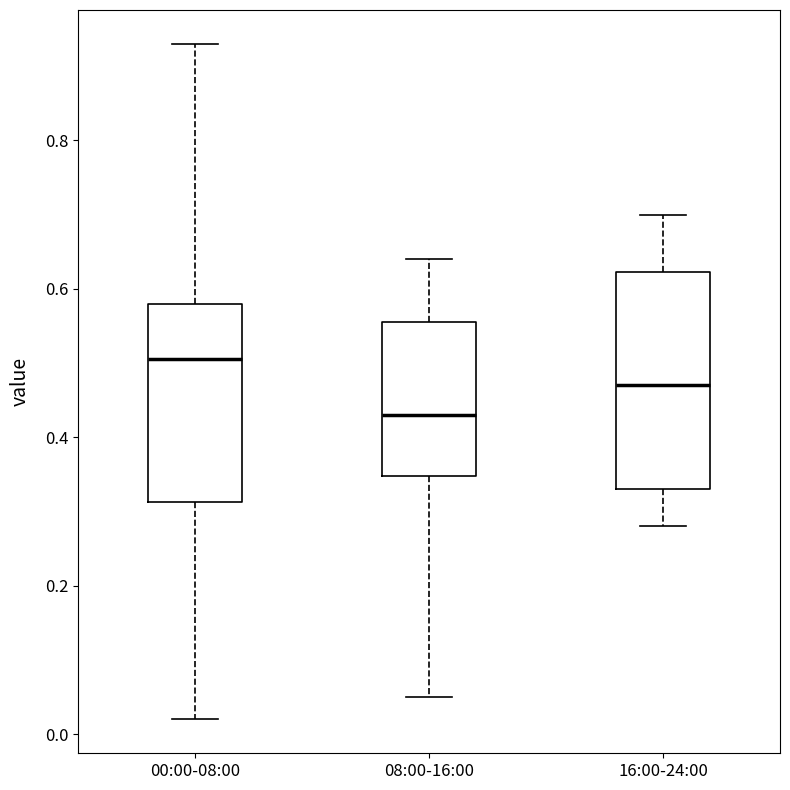

Reading left to right, transcribe this box plot: for each box, give where its median line is, the range the box spans, and where its two whiskers end, as read against the y-axis. The values are not printed on the chart, so give them approximately, as read against the axis.

00:00-08:00: median 0.50, box 0.32 to 0.58, whiskers 0.02 to 0.94
08:00-16:00: median 0.44, box 0.34 to 0.56, whiskers 0.06 to 0.64
16:00-24:00: median 0.48, box 0.34 to 0.62, whiskers 0.28 to 0.70